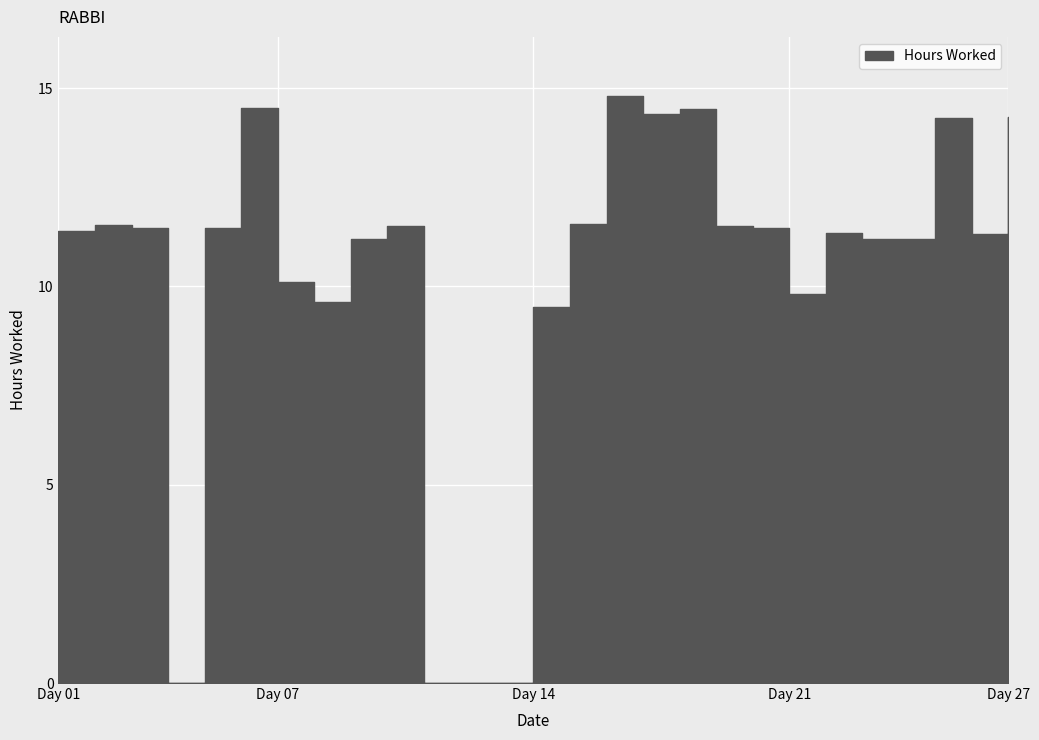

Rank the categories by value from highest to lowest.

16, 6, 18, 17, 27, 25, 15, 2, 10, 19, 3, 5, 20, 1, 22, 26, 9, 23, 24, 7, 21, 8, 14, 4, 11, 12, 13